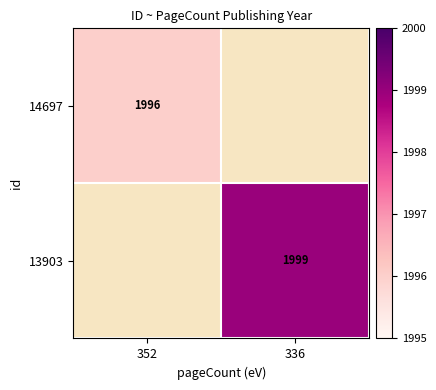

The 13903 series shows 816 at 336. True or false?

False